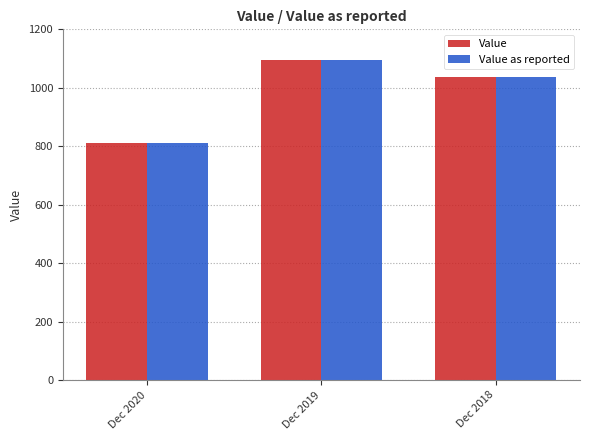

What is the difference between the second highest and minimum values in the Value series?

226.7